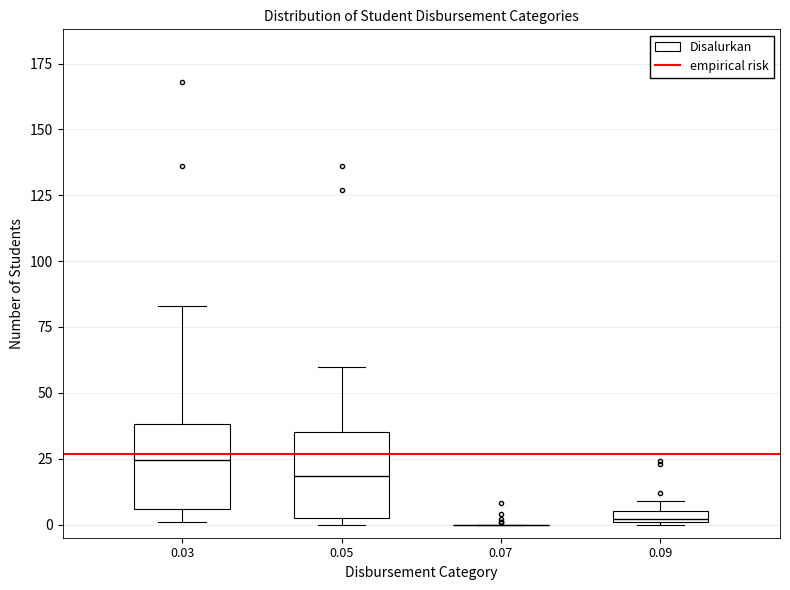

Where does the upper whisker of the box at x = 0.05 end on the y-axis? The values are not printed on the chart, so give them approximately, as read against the axis.

60